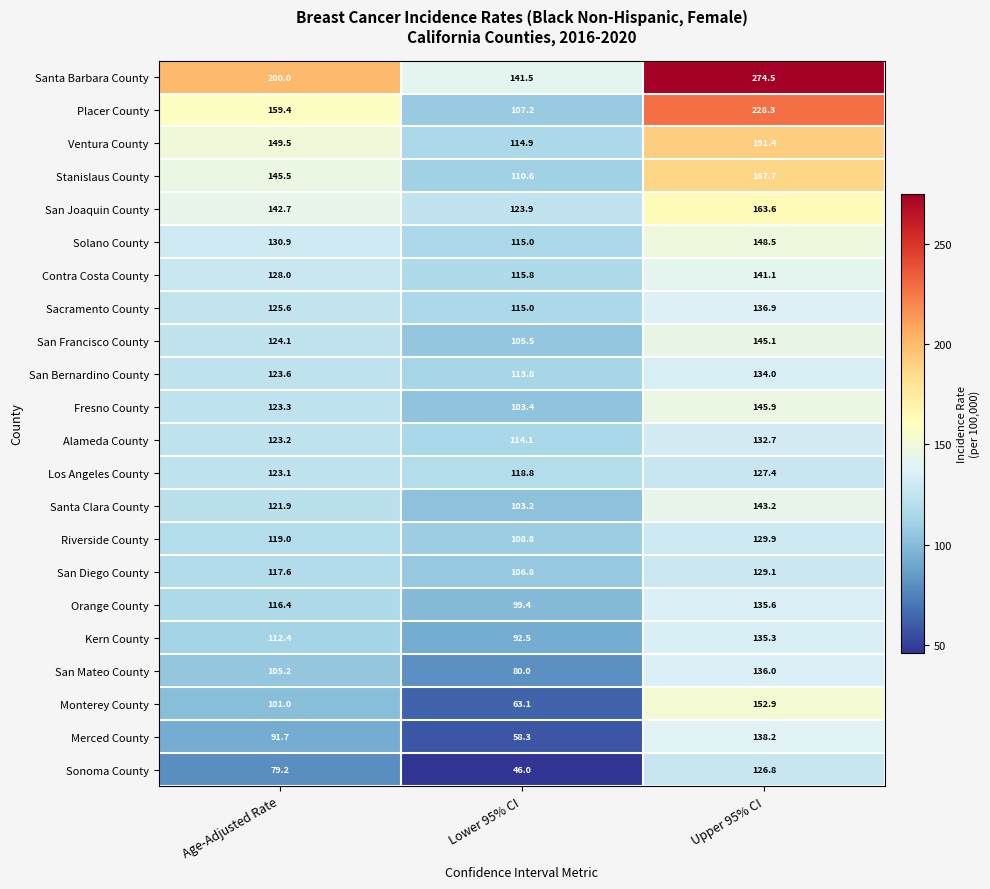

List the series in order of their peak value, highest first.

Santa Barbara County, Placer County, Ventura County, Stanislaus County, San Joaquin County, Monterey County, Solano County, Fresno County, San Francisco County, Santa Clara County, Contra Costa County, Merced County, Sacramento County, San Mateo County, Orange County, Kern County, San Bernardino County, Alameda County, Riverside County, San Diego County, Los Angeles County, Sonoma County